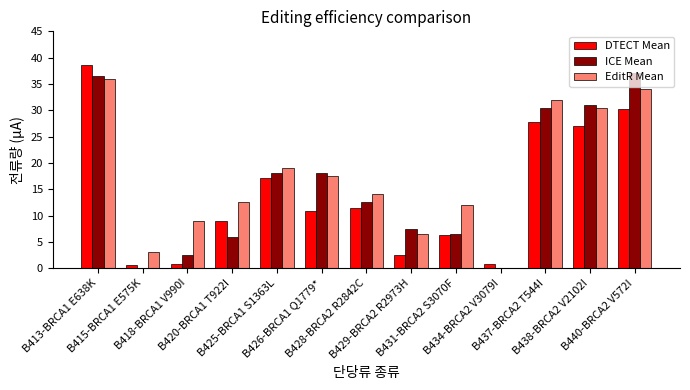

What are all the series names shown in the legend?

DTECT Mean, ICE Mean, EditR Mean